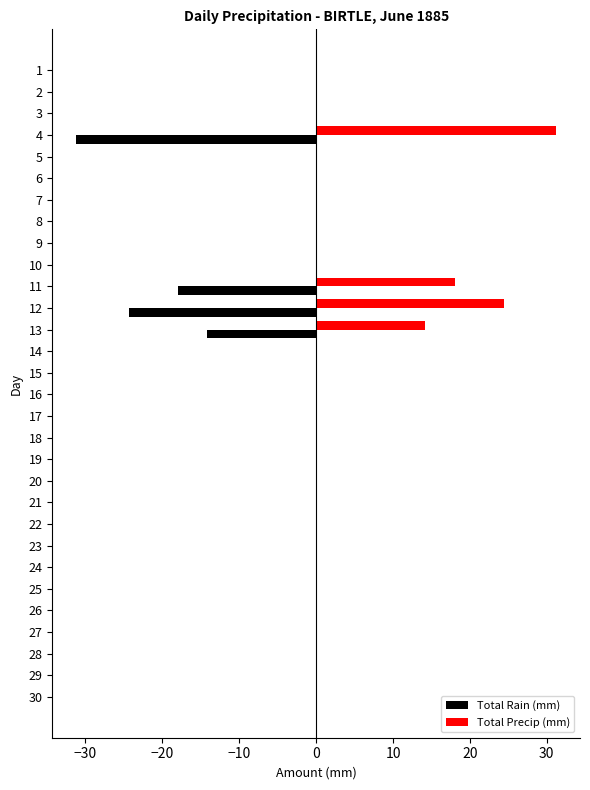

How many distinct data groups are displayed?

2